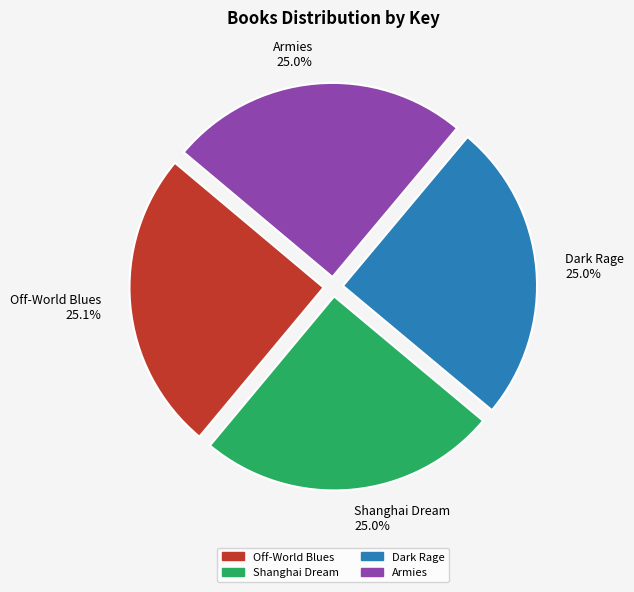

What is the ratio of the value at Shanghai Dream 25.0% to the value at Dark Rage 25.0%?

1.0